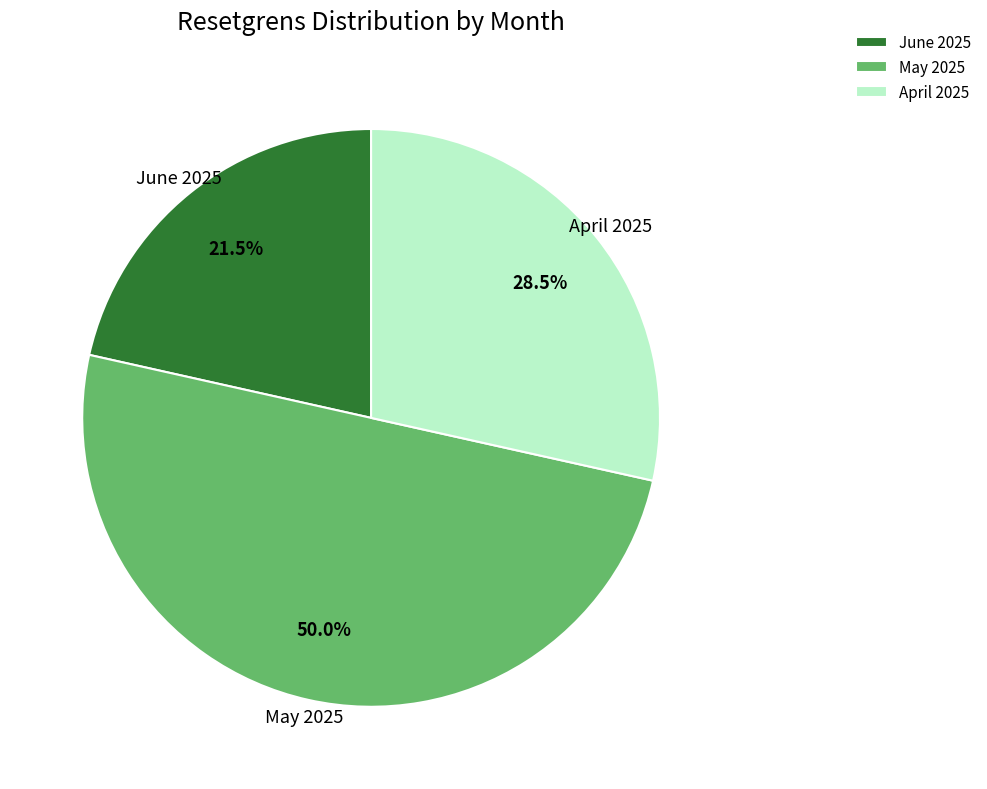

How many segments does this pie chart have?

3